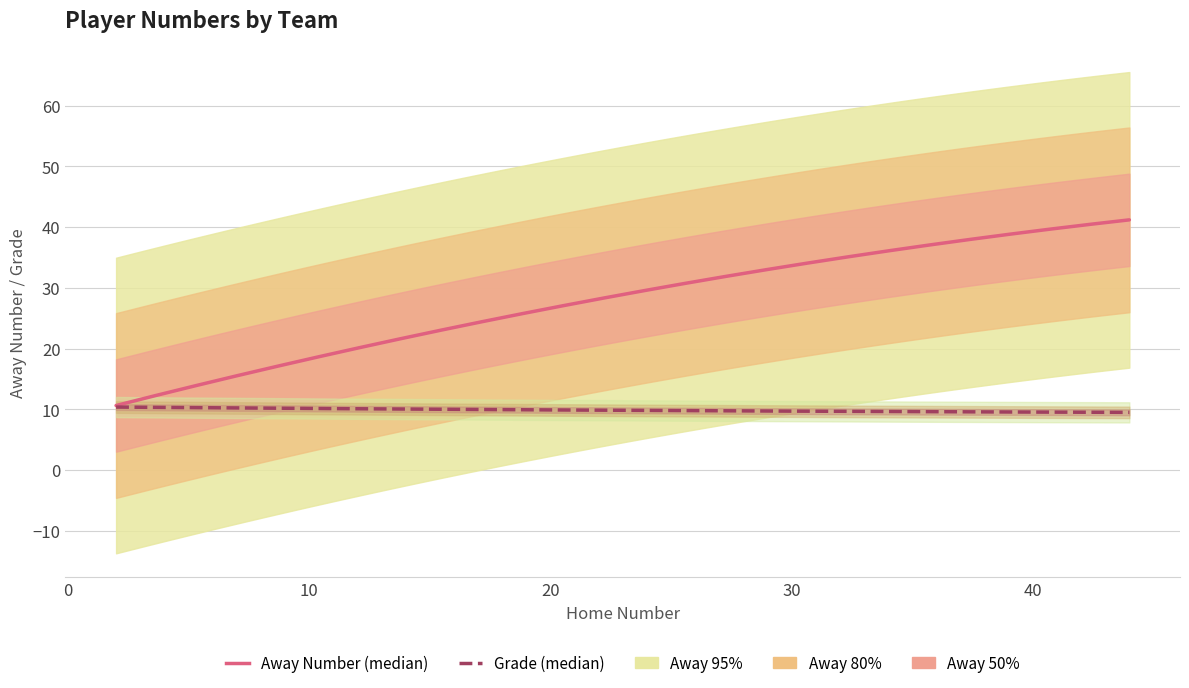

At which category does Grade reach its first local valley?

14